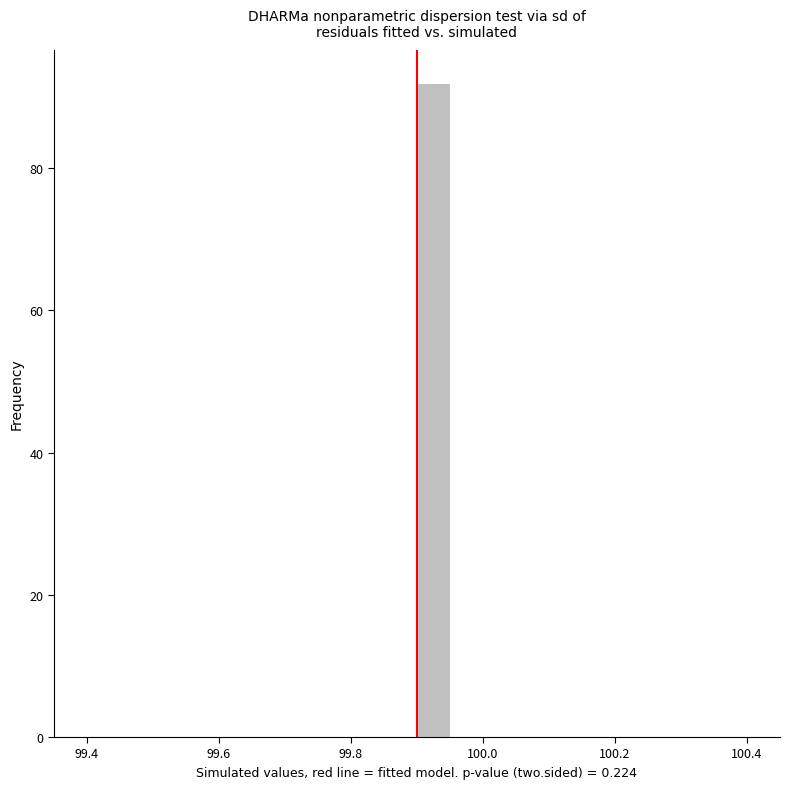

Around what value on the x-axis is the tallest bar? Give the approximate position of its centre, as read against the axis.

99.92